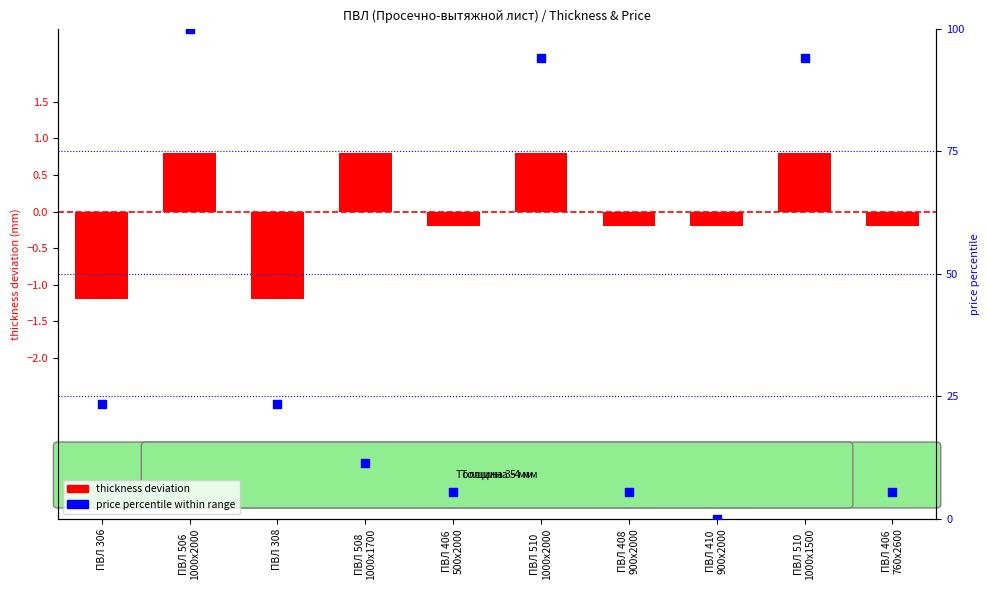

What are all the series names shown in the legend?

thickness deviation, price percentile